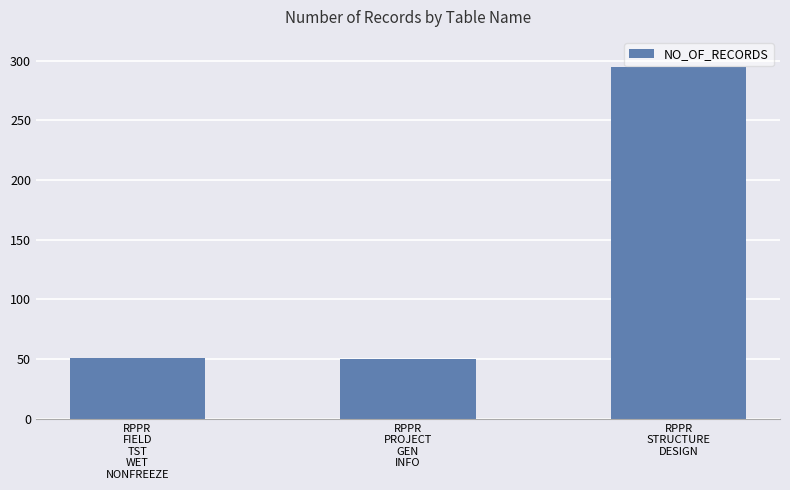

What is the sum of all values?

396